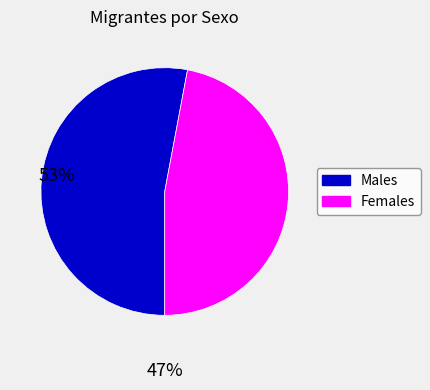

Does Females account for over 50% of the chart?

No